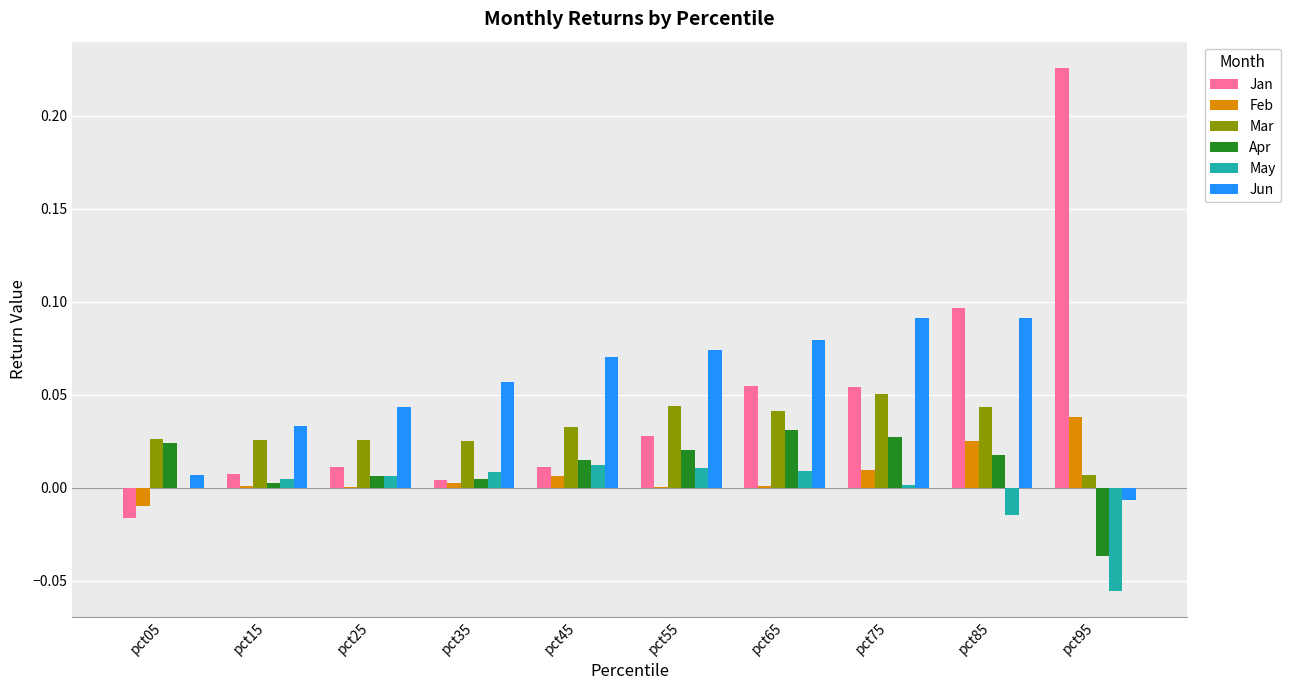

How many groups of bars are there?

10